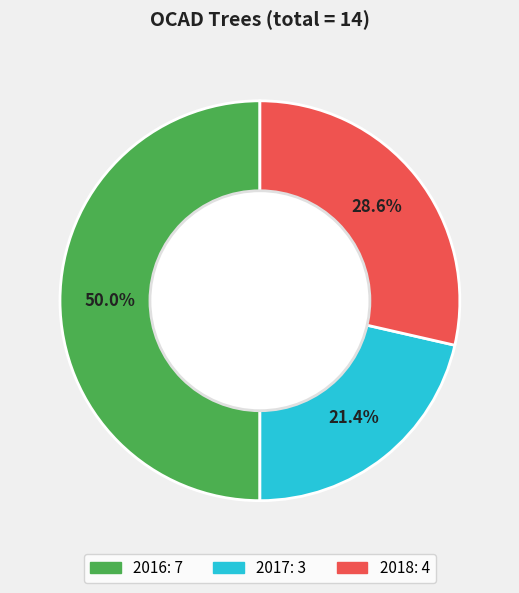

Count the number of slices in the pie.

3